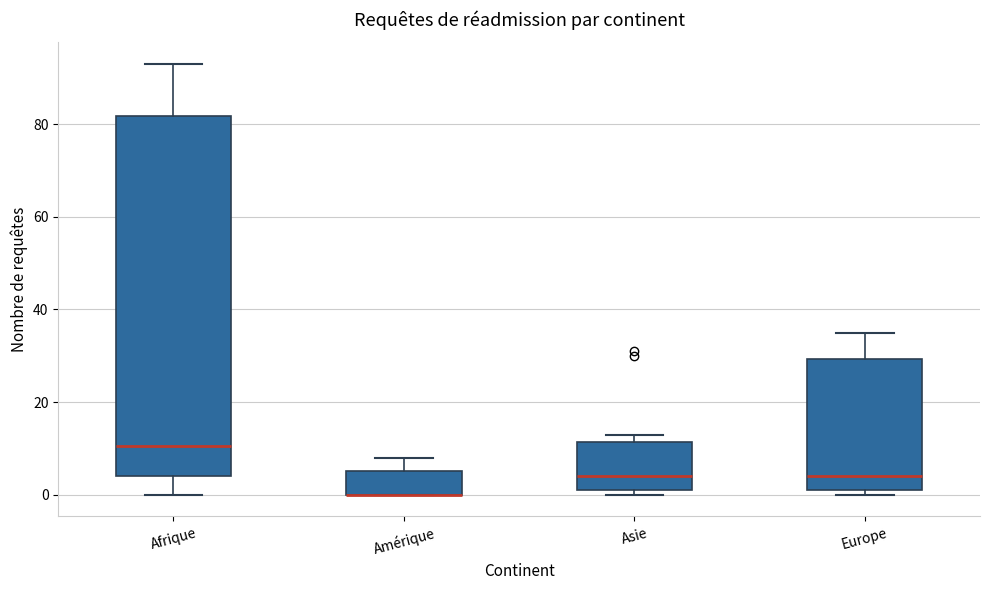

Which box is the tallest, from its lower edge to its upper edge?

Afrique